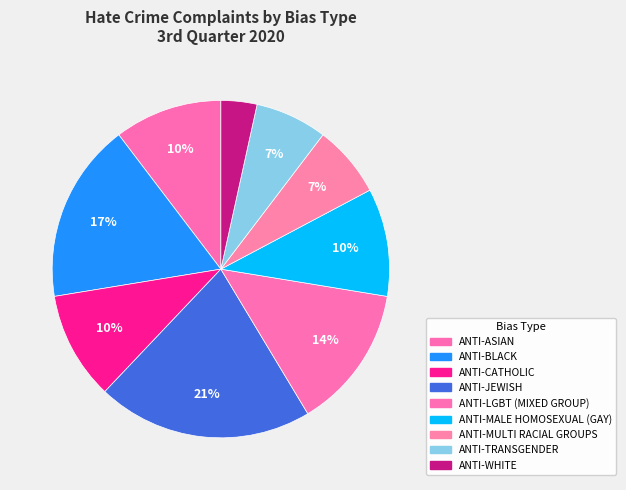

Count the number of slices in the pie.

9